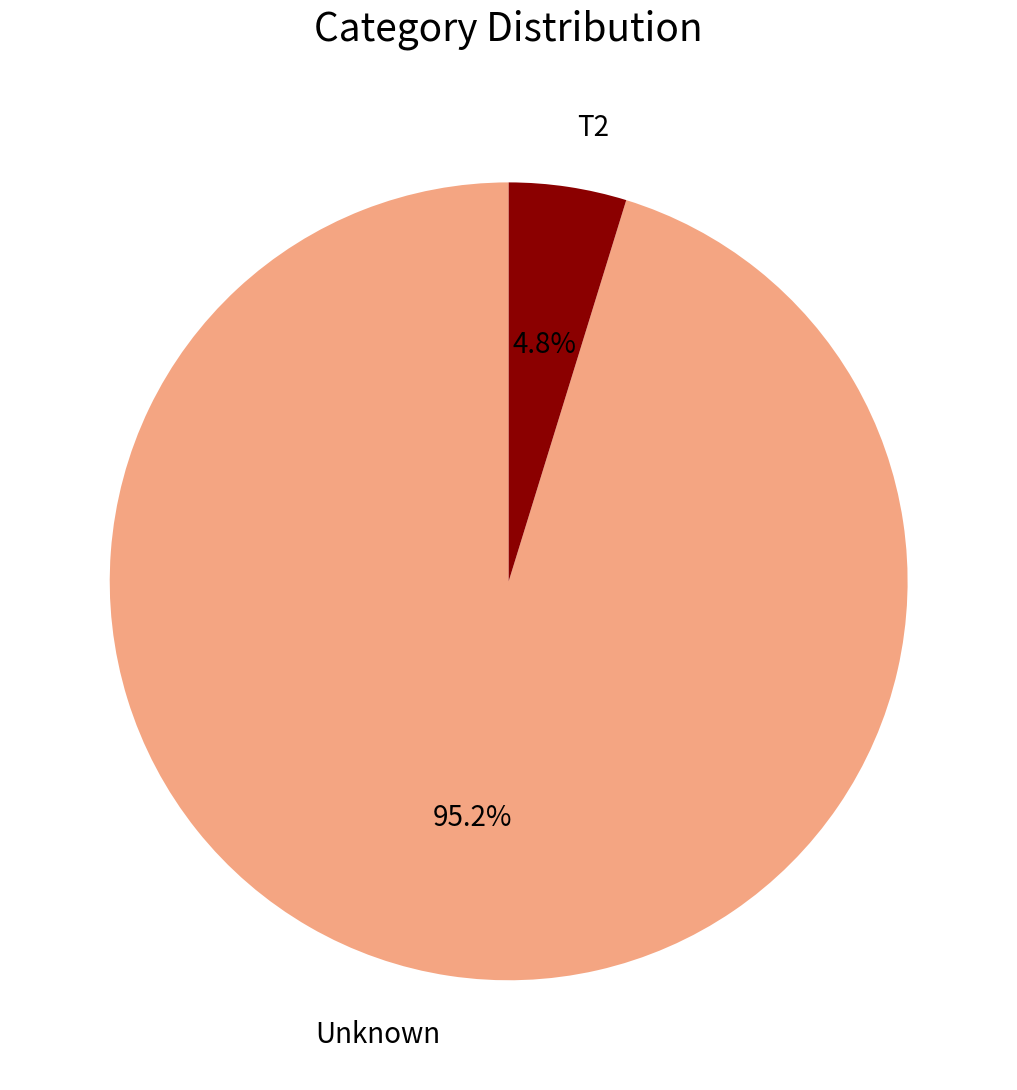

Does any single category account for the majority?

Yes